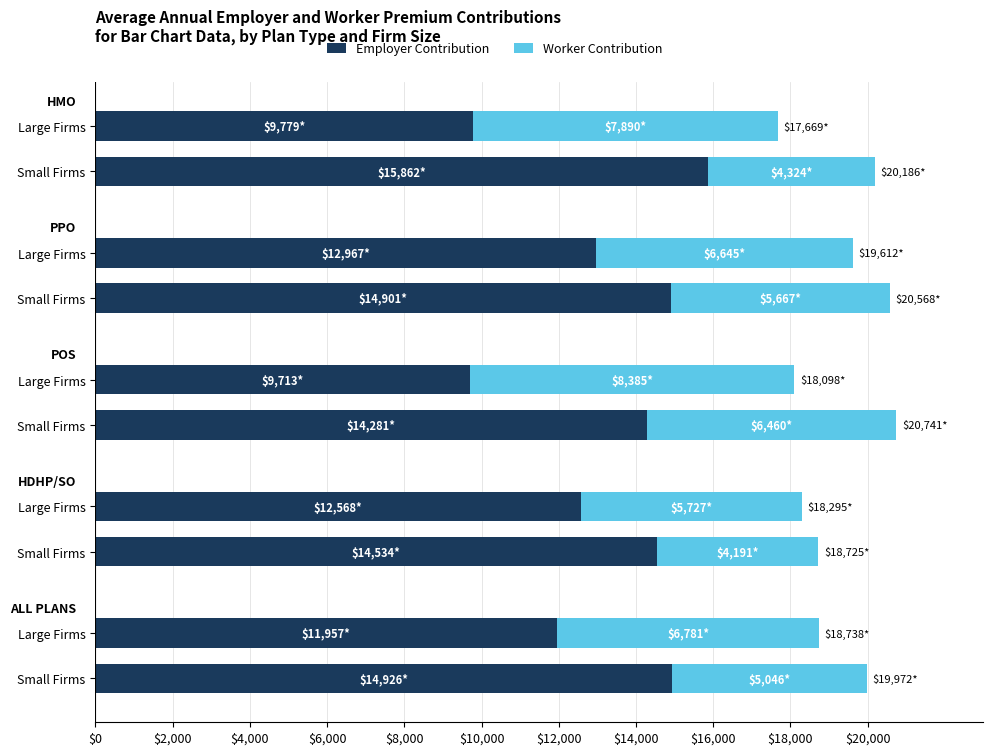

What are all the series names shown in the legend?

Employer Contribution, Worker Contribution